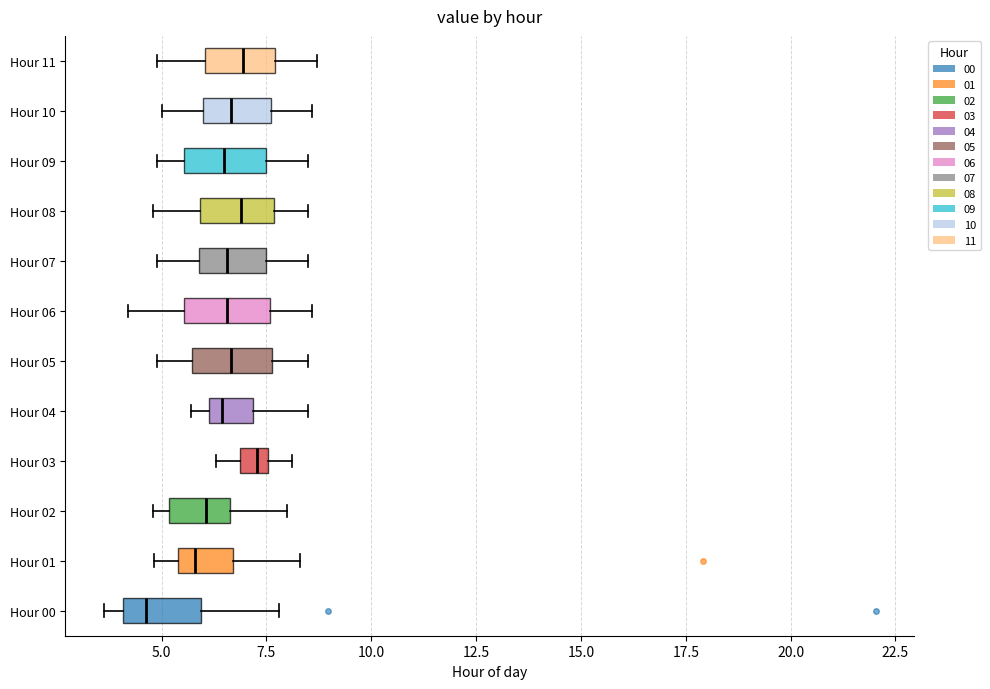

Which box's median line is the furthest to the left?

Hour 00